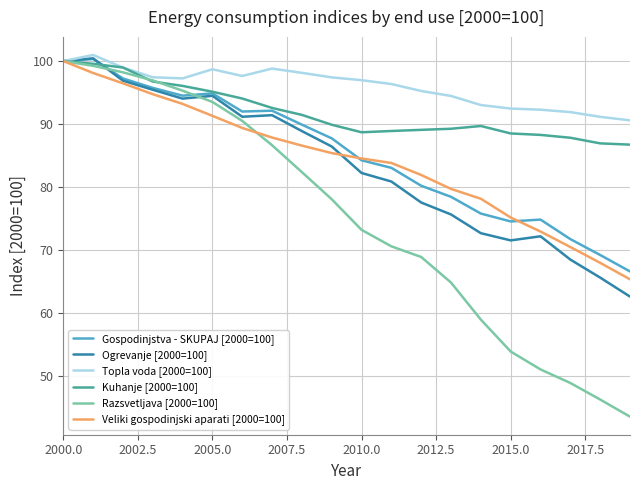

Which series has the largest total across all categories?

Topla voda [2000=100]